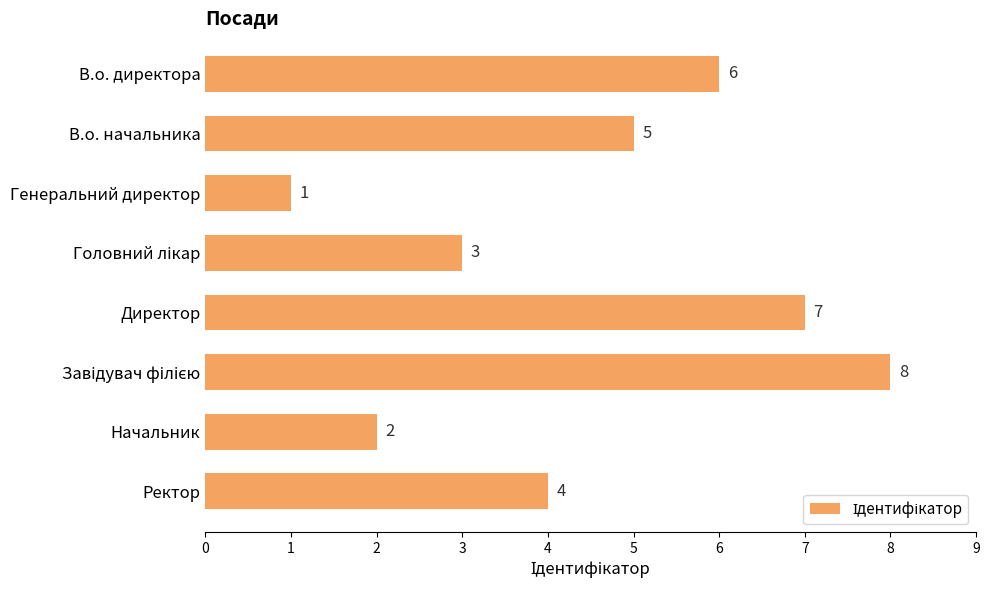

What is the sum of the values at Генеральний директор and В.о. начальника?

6